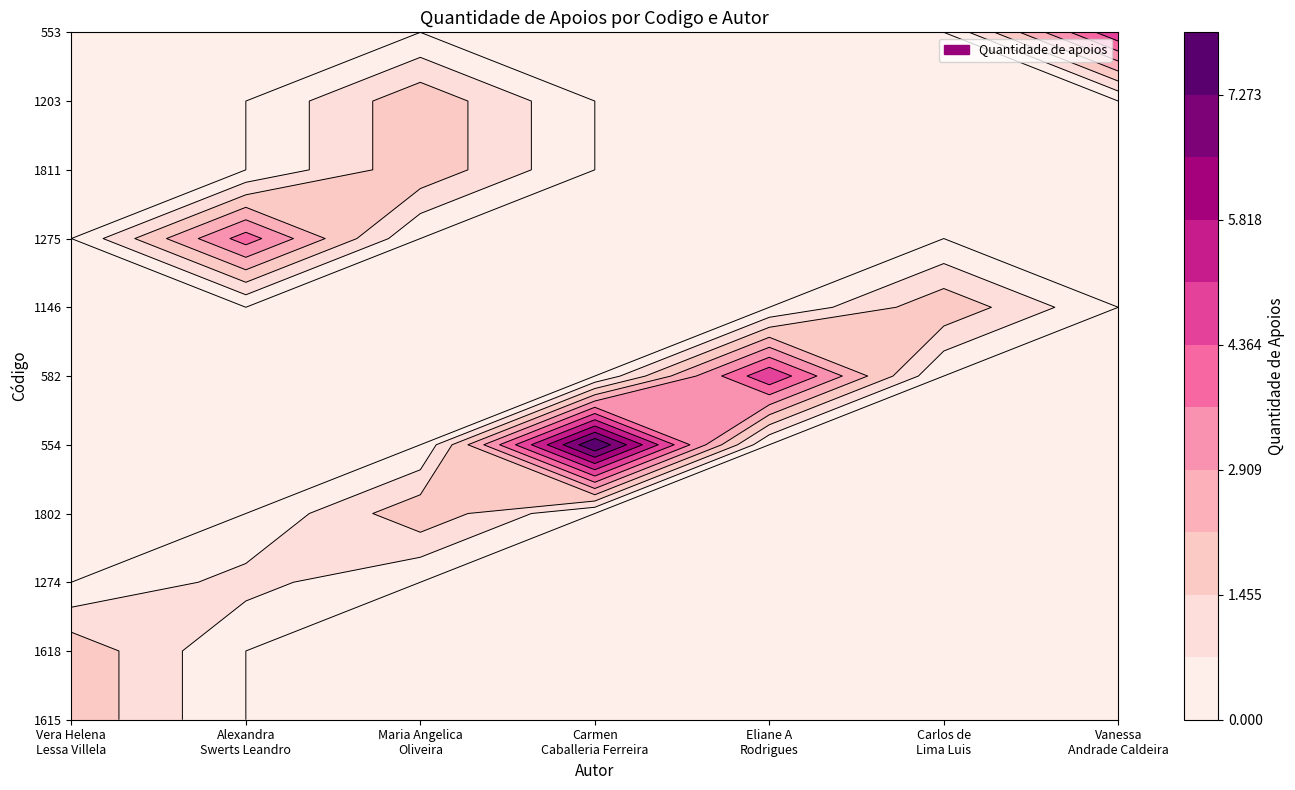

Reading right to left, extract all data points from this chart.

Vera Helena Lessa Villela: 553=0	1203=0	1811=0	1275=0	1146=0	582=0	554=0	1802=0	1274=0	1618=2	1615=2
Alexandra Swerts Leandro: 553=0	1203=0	1811=0	1275=4	1146=0	582=0	554=0	1802=0	1274=1	1618=0	1615=0
Maria Angelica Oliveira: 553=0	1203=2	1811=2	1275=0	1146=0	582=0	554=0	1802=2	1274=0	1618=0	1615=0
Carmen Caballeria Ferreira: 553=0	1203=0	1811=0	1275=0	1146=0	582=0	554=8	1802=0	1274=0	1618=0	1615=0
Eliane A Rodrigues: 553=0	1203=0	1811=0	1275=0	1146=0	582=5	554=0	1802=0	1274=0	1618=0	1615=0
Carlos de Lima Luis: 553=0	1203=0	1811=0	1275=0	1146=2	582=0	554=0	1802=0	1274=0	1618=0	1615=0
Vanessa Andrade Caldeira: 553=5	1203=0	1811=0	1275=0	1146=0	582=0	554=0	1802=0	1274=0	1618=0	1615=0